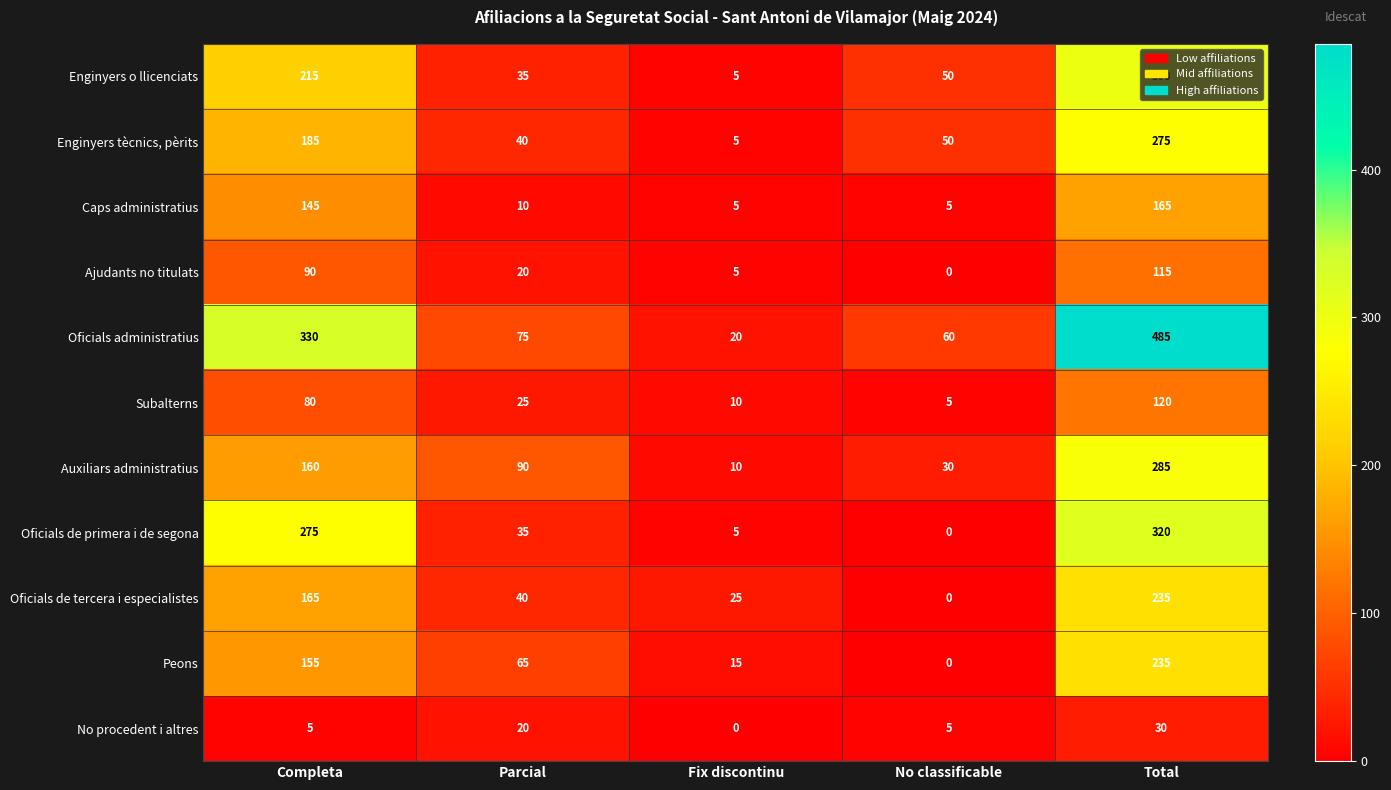

The value of Subalterns at Fix discontinu is 10. True or false?

True